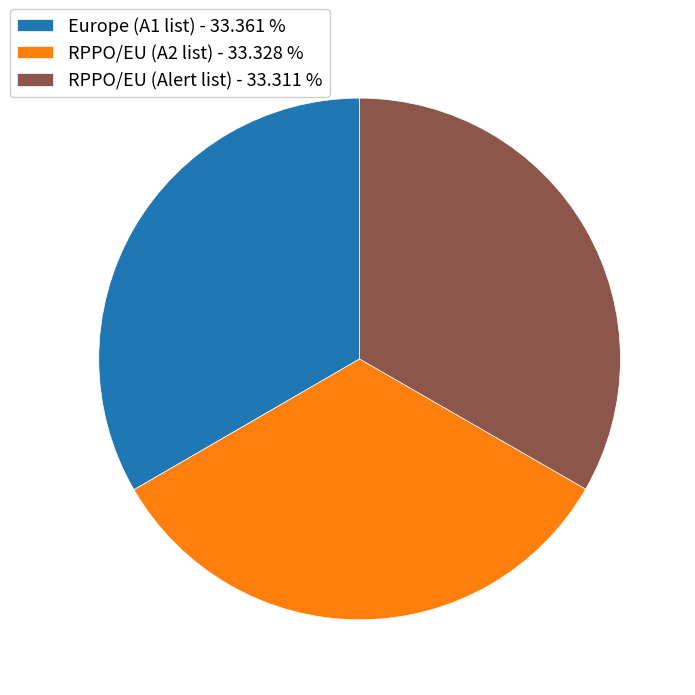

Does any single category account for the majority?

No